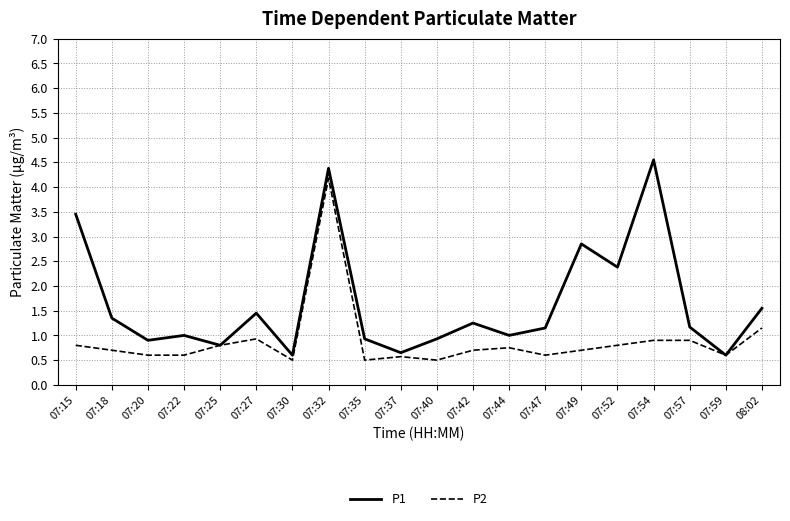

Rank the series by their maximum value, from highest to lowest.

P1, P2